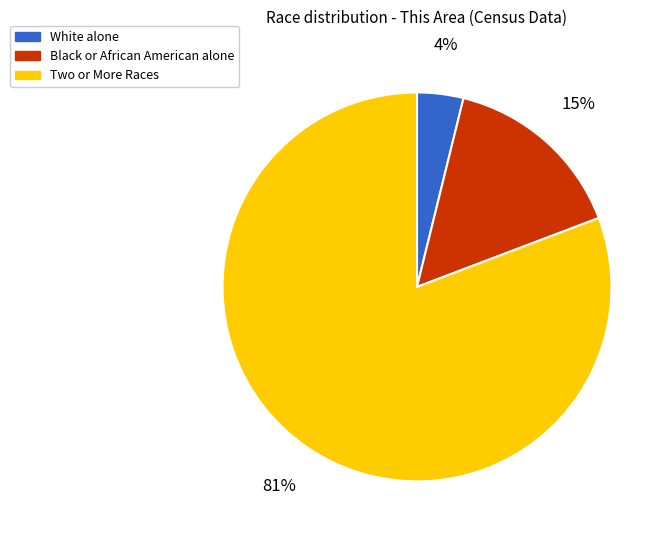

To the nearest percent, what is the difference between the largest and smallest slice percentages?

77%